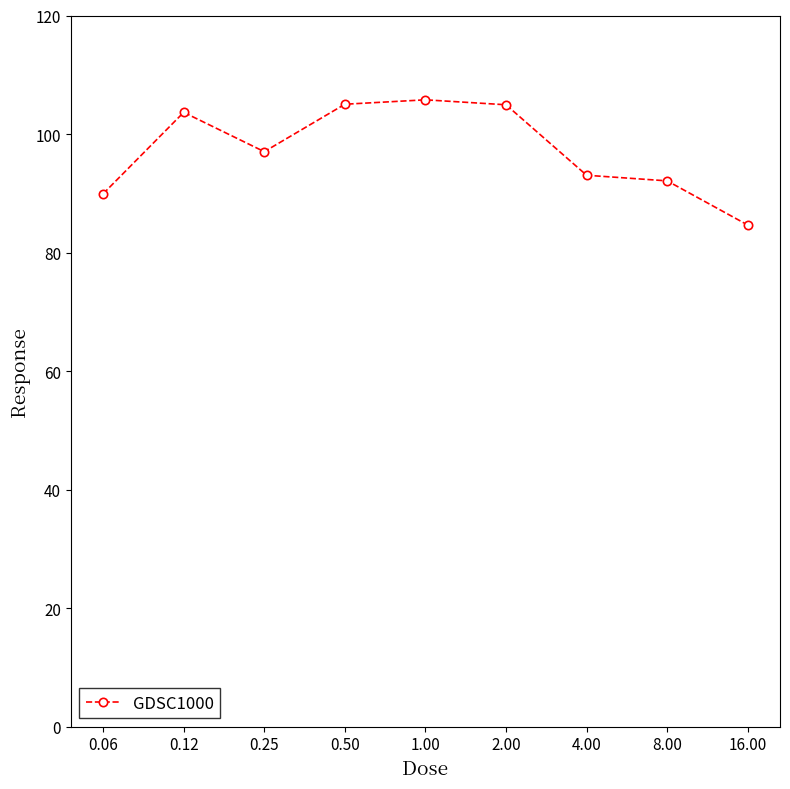

What is the greatest value displayed?

105.8